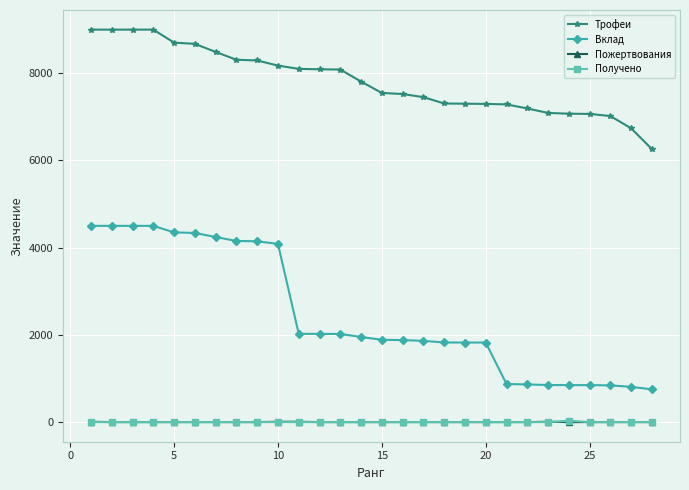

What is the value of the Трофеи point at the 21st from the left?

7286